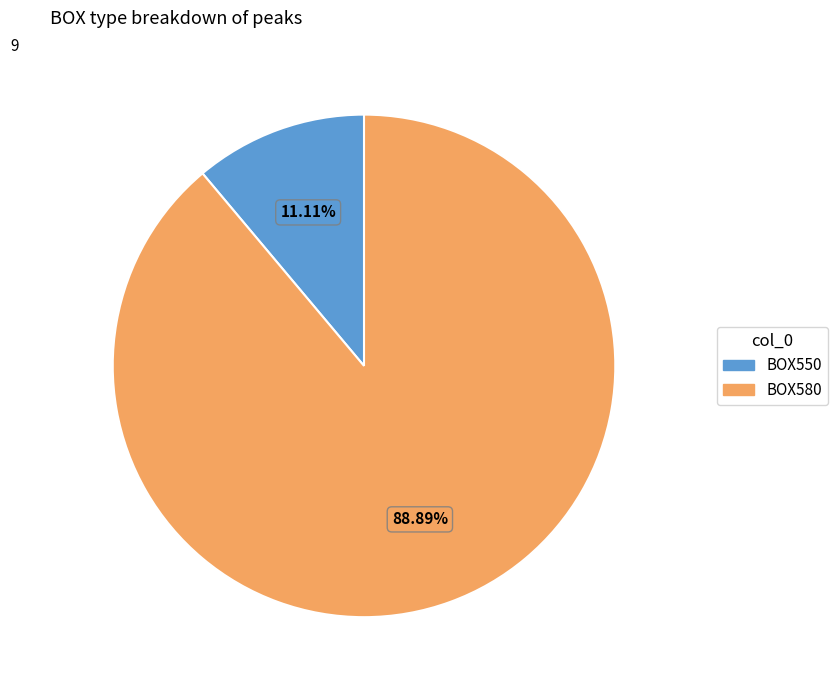

Combined, what portion of the pie is BOX580 and BOX550?

100.0%